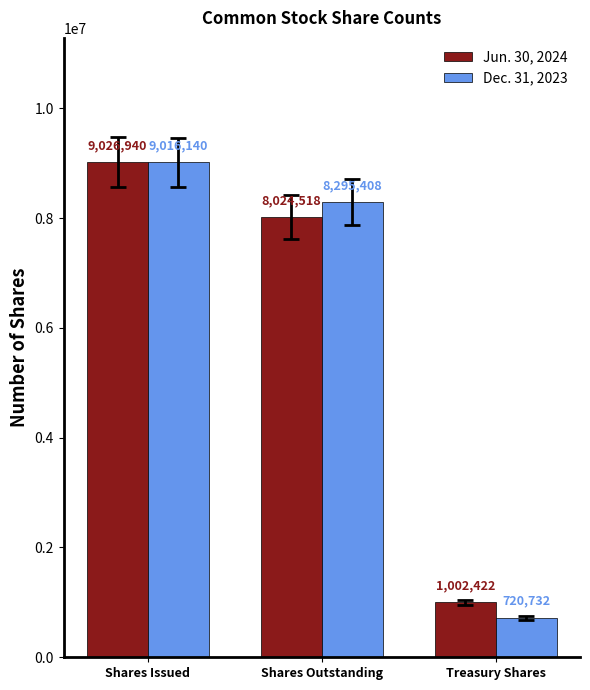

Reading left to right, transcribe all the data shown in this chart.

Jun. 30, 2024: 9026940	8024518	1002422
Dec. 31, 2023: 9016140	8295408	720732